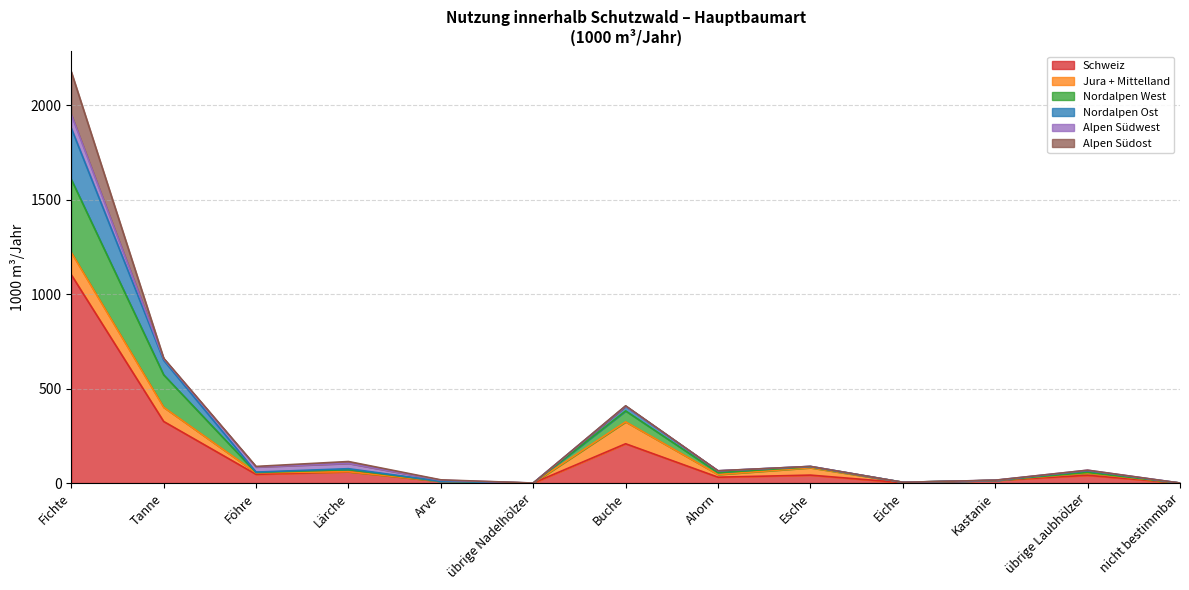

At which category is the sum across all series the highest?

Fichte